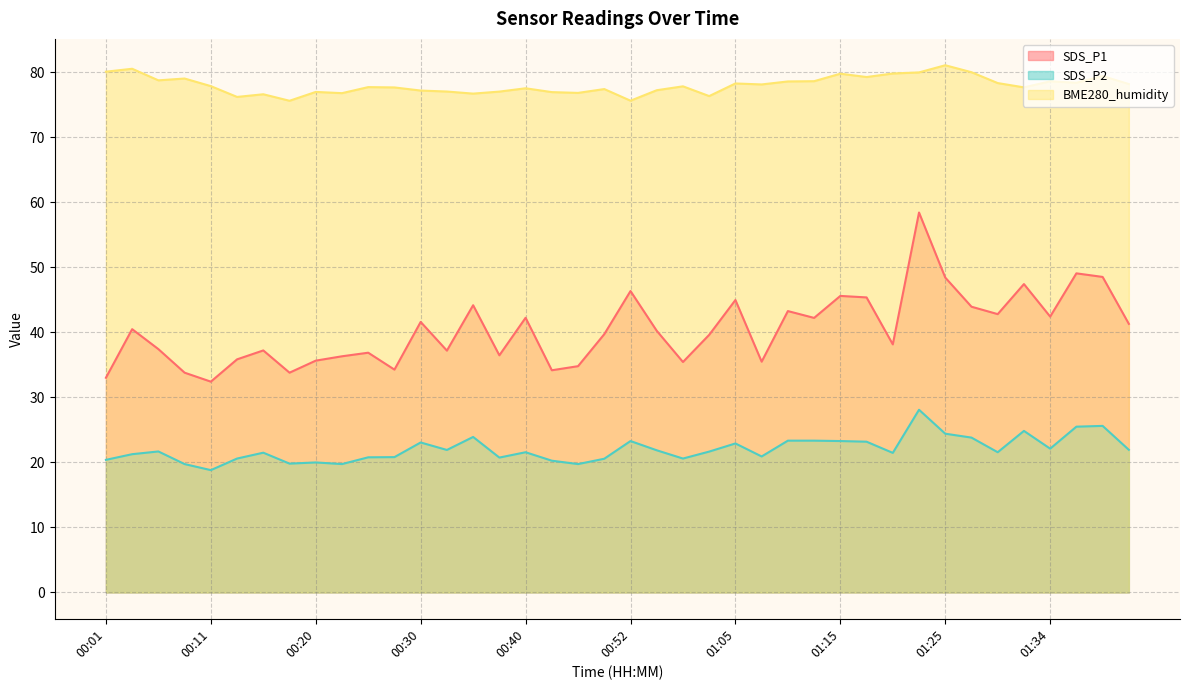

At how many categories does at least one series exceed 51?

40